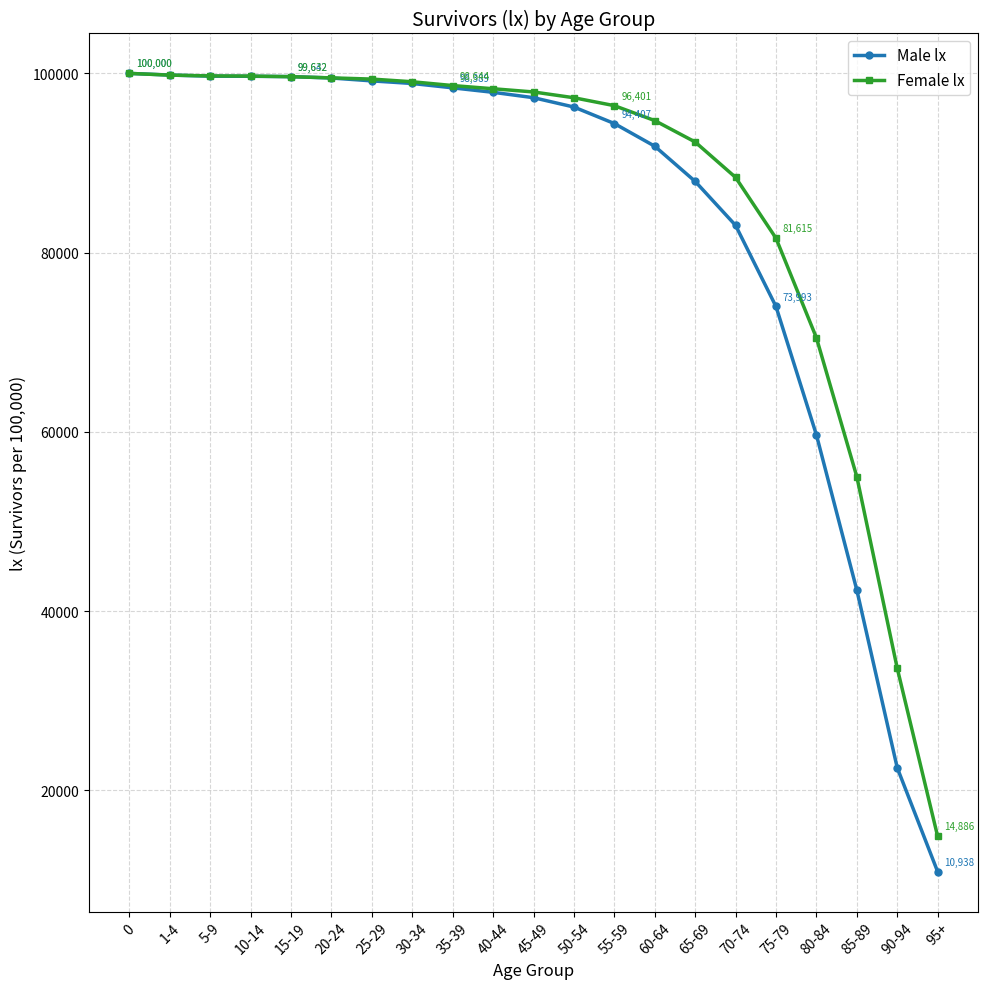

Does the chart have visible grid lines?

Yes